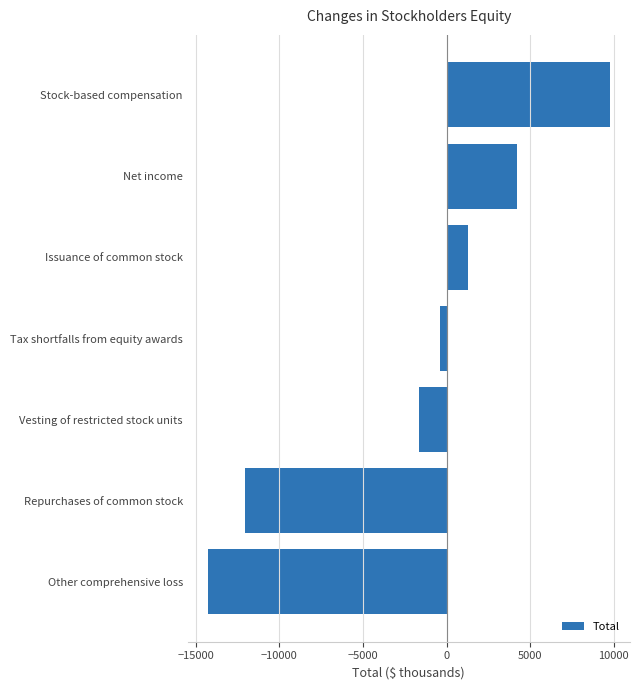

Where is the data nearest to the value -2253?

Vesting of restricted stock units